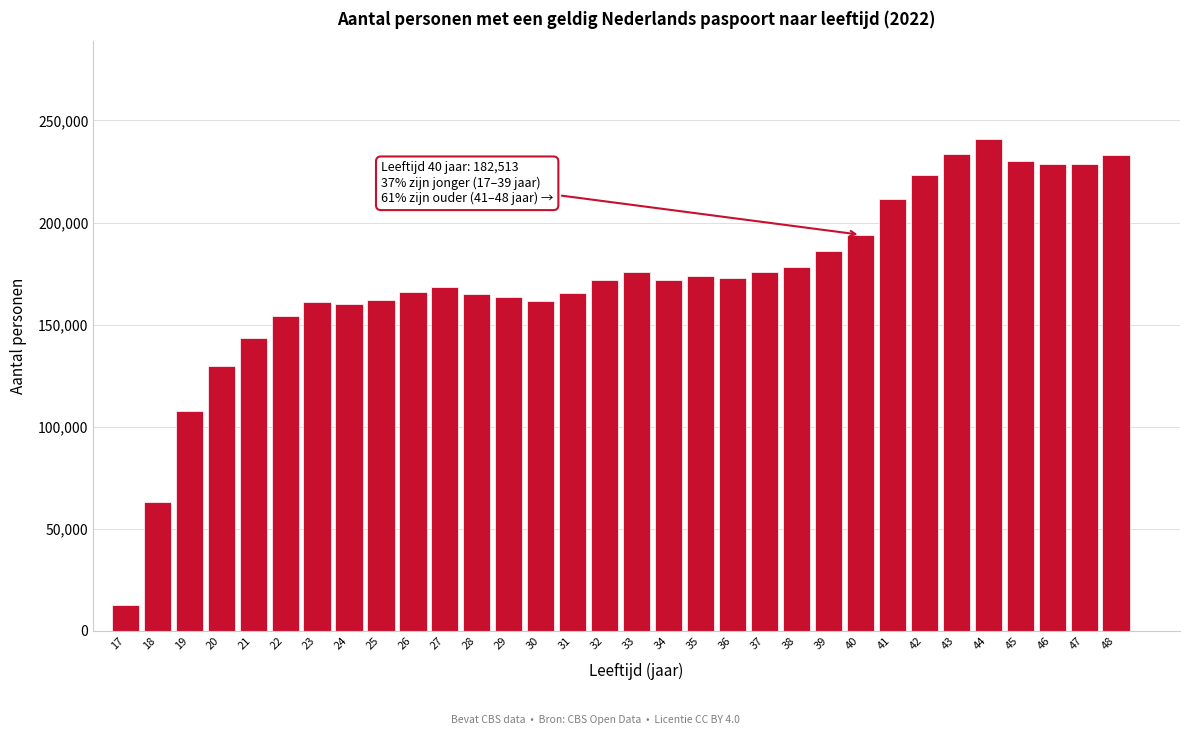

Approximately how many times larger is the value at 24 compared to 40?

0.8